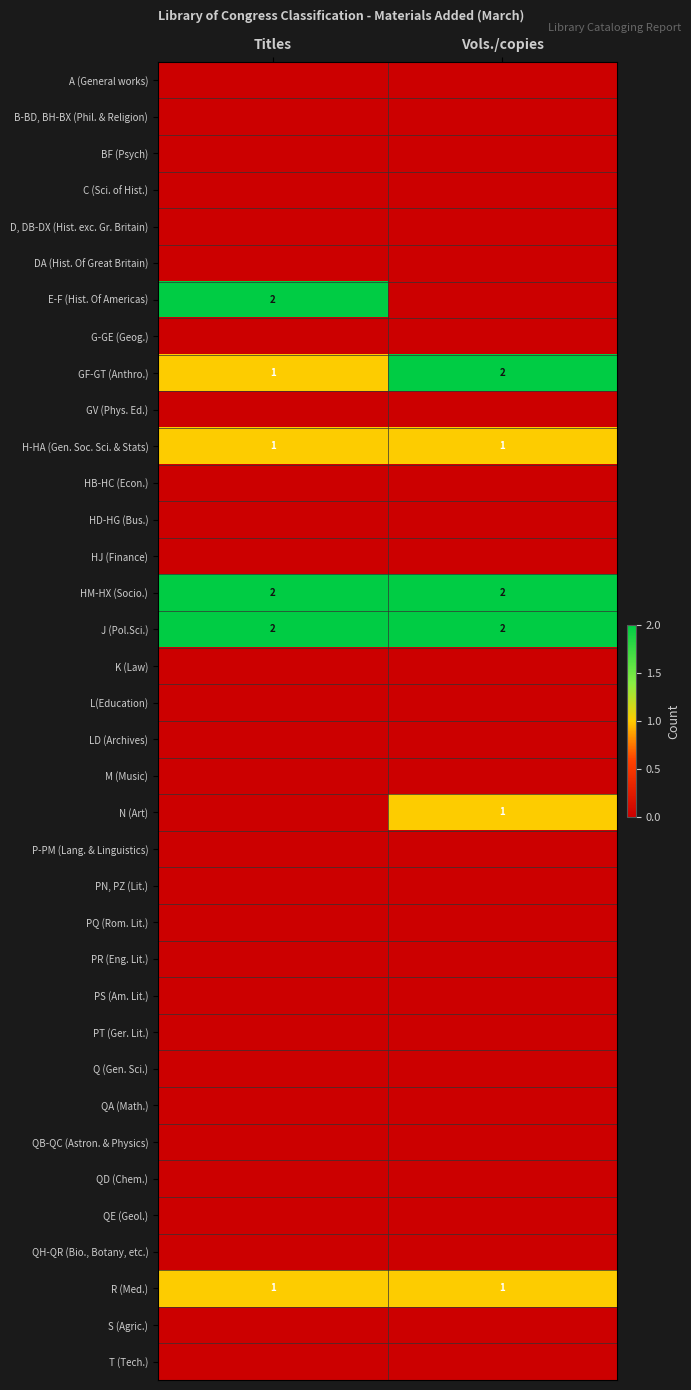

True or false: HM-HX (Socio.) has a value of 2 at Vols./copies.

True